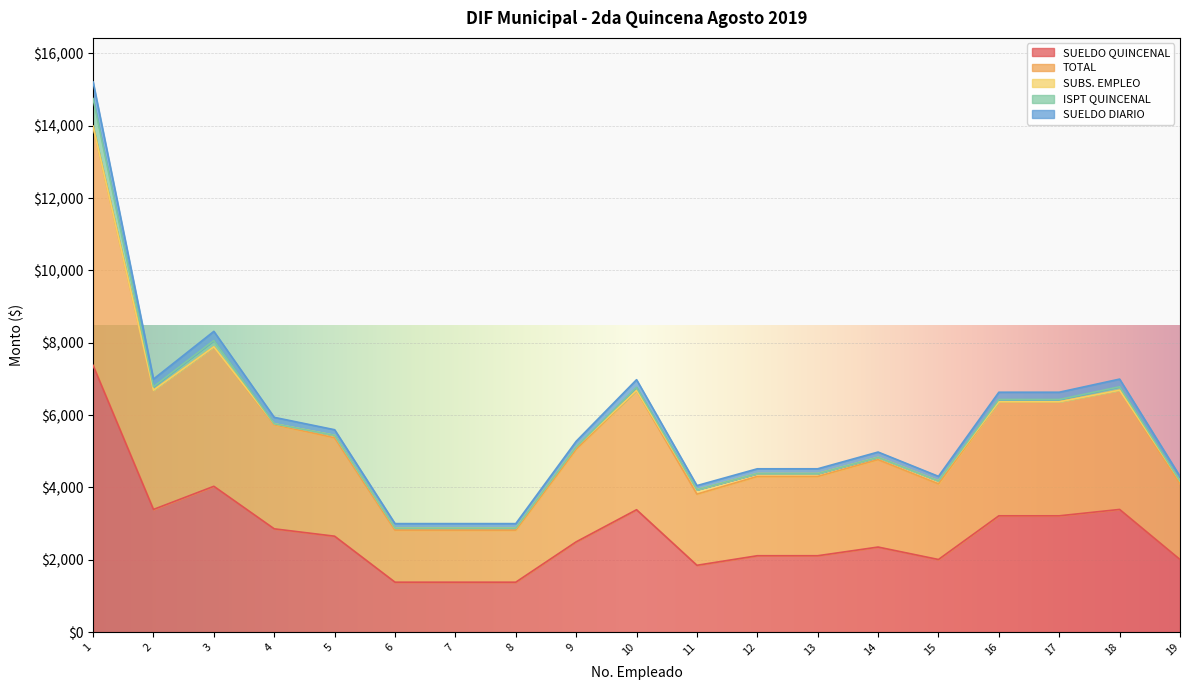

What is the minimum value for SUELDO QUINCENAL?

1380.5